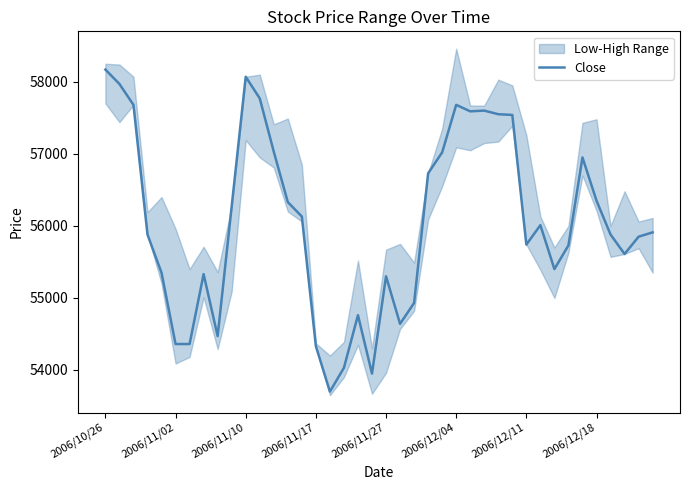

What is the ratio of the value at 2006/11/10 to the value at 2006/12/18?

1.0